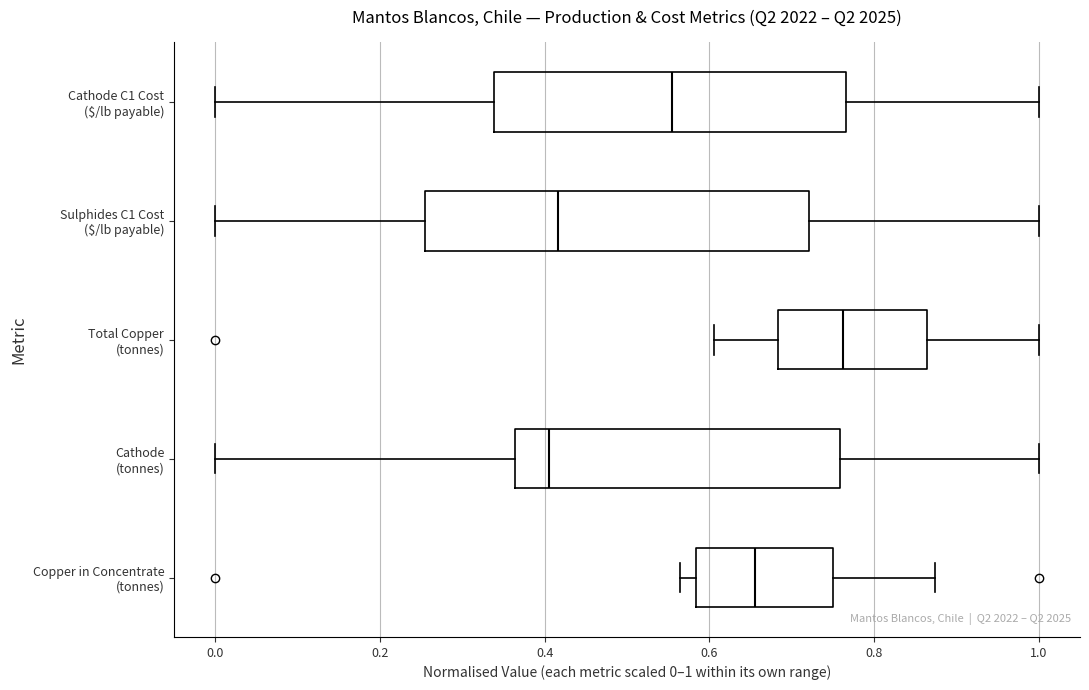

Which box is the widest, from its left edge to its right edge?

Sulphides C1 Cost ($/lb payable)